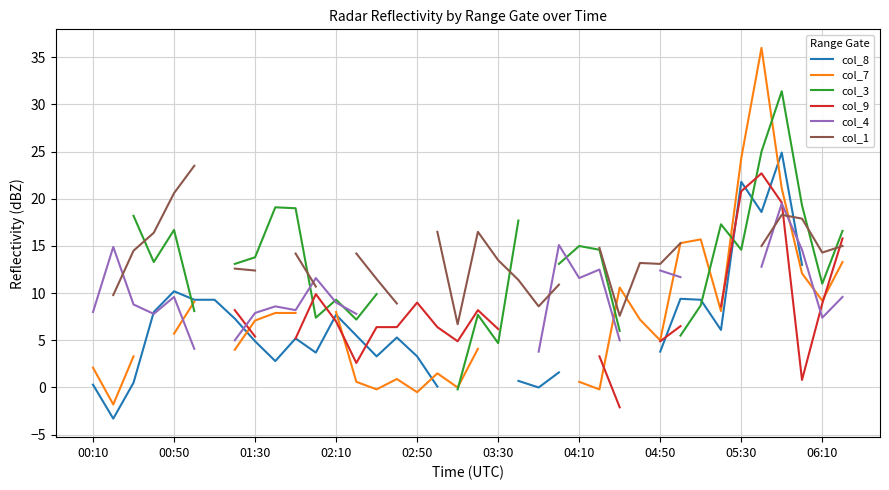

How many values in col_4 are above zero?

28